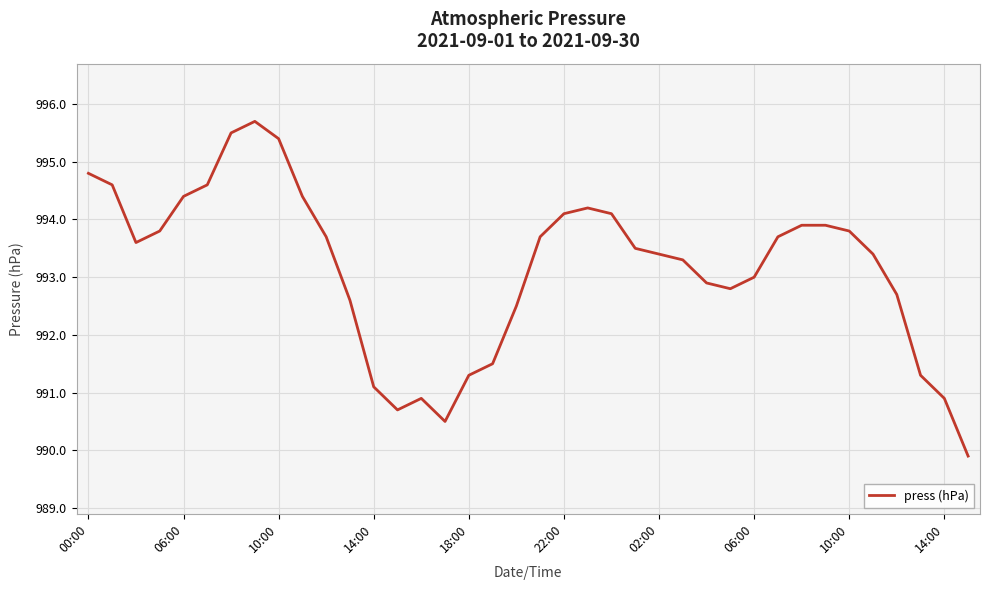

What is the difference between the maximum and minimum values?

5.8